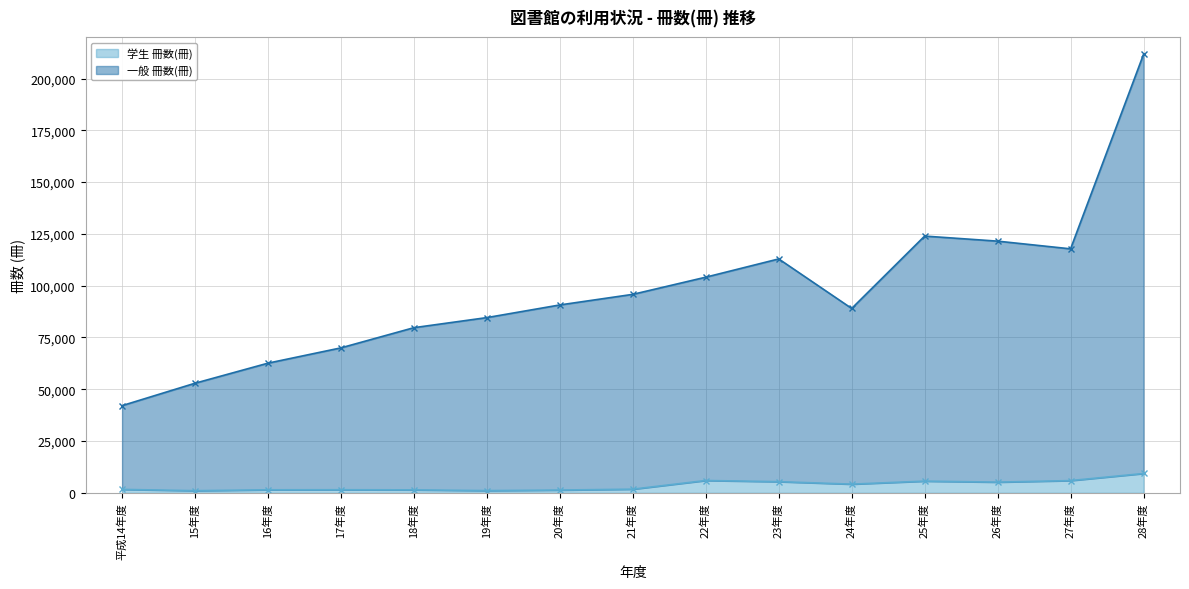

True or false: 学生 冊数(冊) has more than 2 points higher than both neighbors.

True